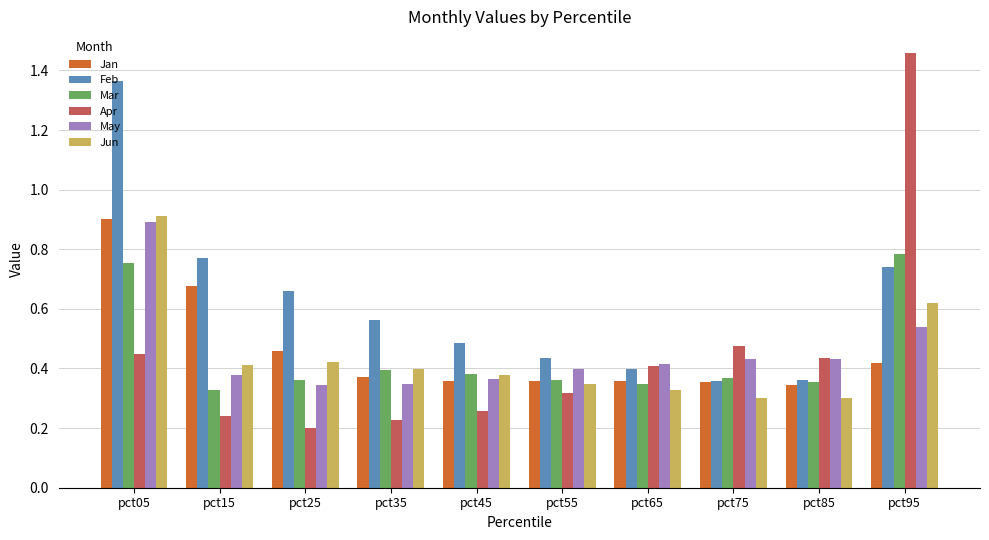

Which category has the highest value in the Apr series?

pct95